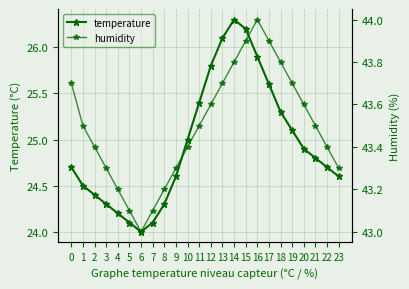

Rank the series at 14 from highest to lowest value.

humidity, temperature